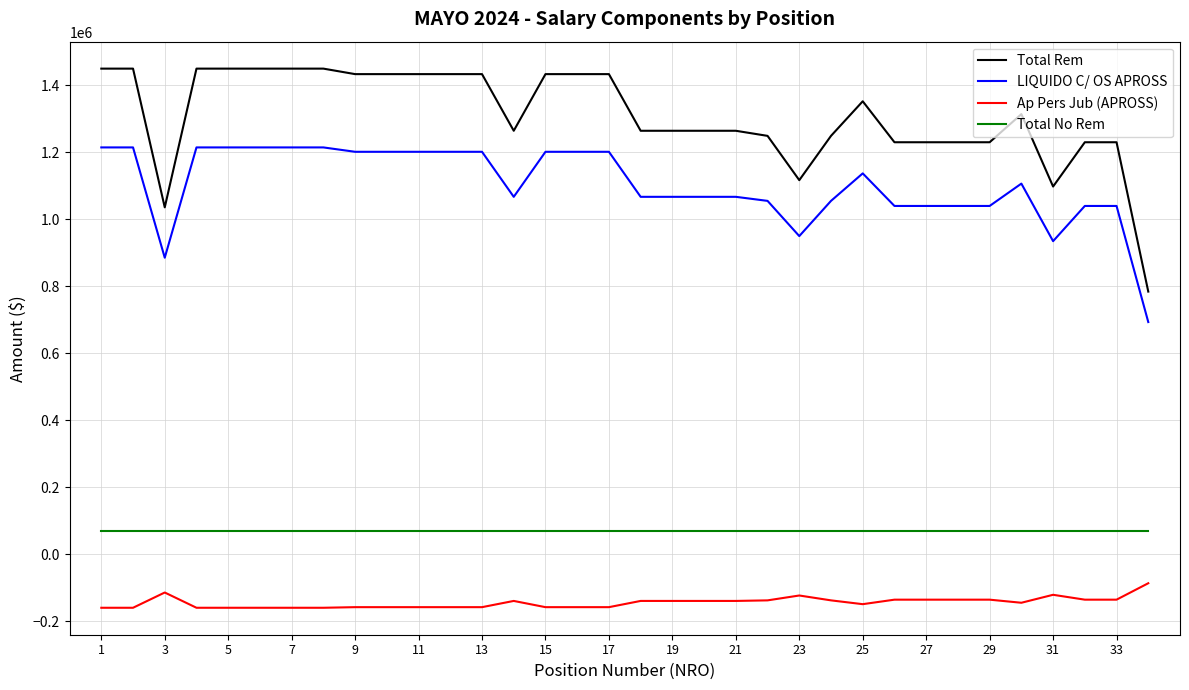

What is the lowest value of the Ap Pers Jub (APROSS) series?

-159399.7